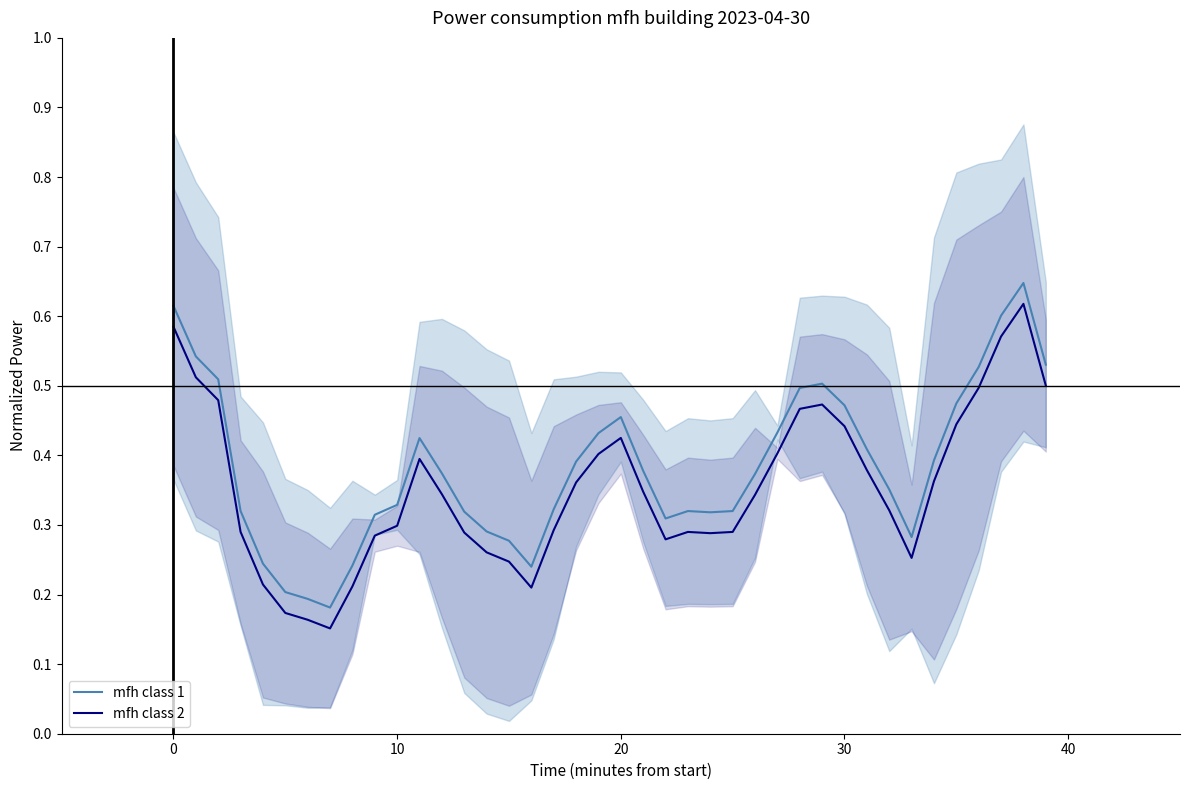

Reading left to right, extract all data points from this chart.

mfh class 1: 0.6	0.5	0.5	0.3	0.2	0.2	0.2	0.2	0.2	0.3	0.3	0.4	0.4	0.3	0.3	0.3	0.2	0.3	0.4	0.4	0.5	0.4	0.3	0.3	0.3	0.3	0.4	0.4	0.5	0.5	0.5	0.4	0.4	0.3	0.4	0.5	0.5	0.6	0.6	0.5
mfh class 2: 0.6	0.5	0.5	0.3	0.2	0.2	0.2	0.2	0.2	0.3	0.3	0.4	0.3	0.3	0.3	0.2	0.2	0.3	0.4	0.4	0.4	0.3	0.3	0.3	0.3	0.3	0.3	0.4	0.5	0.5	0.4	0.4	0.3	0.3	0.4	0.4	0.5	0.6	0.6	0.5